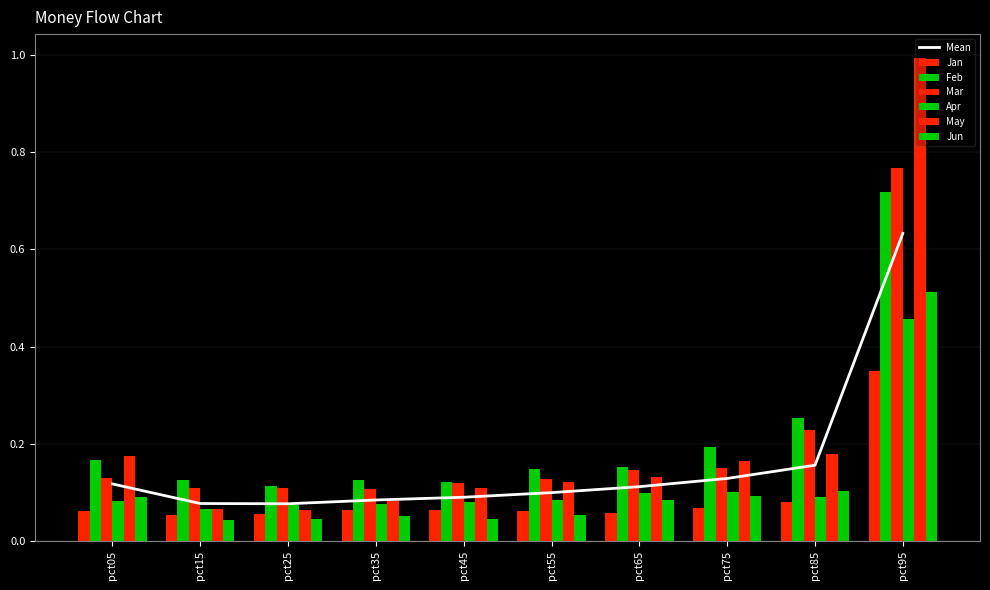

What is the sum of all Apr values?

1.2